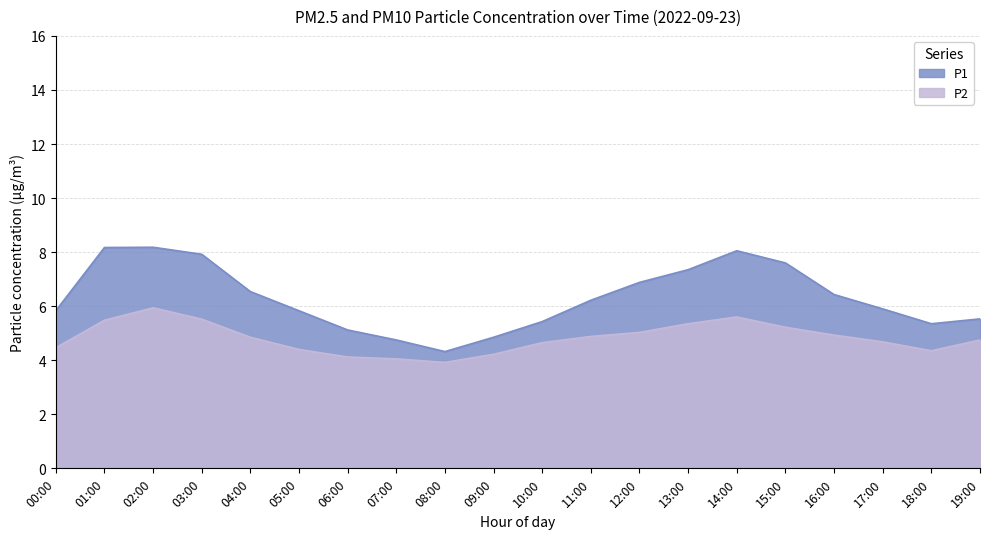

In P1, how many points are higher than both neighbors (excluding endpoints)?

2